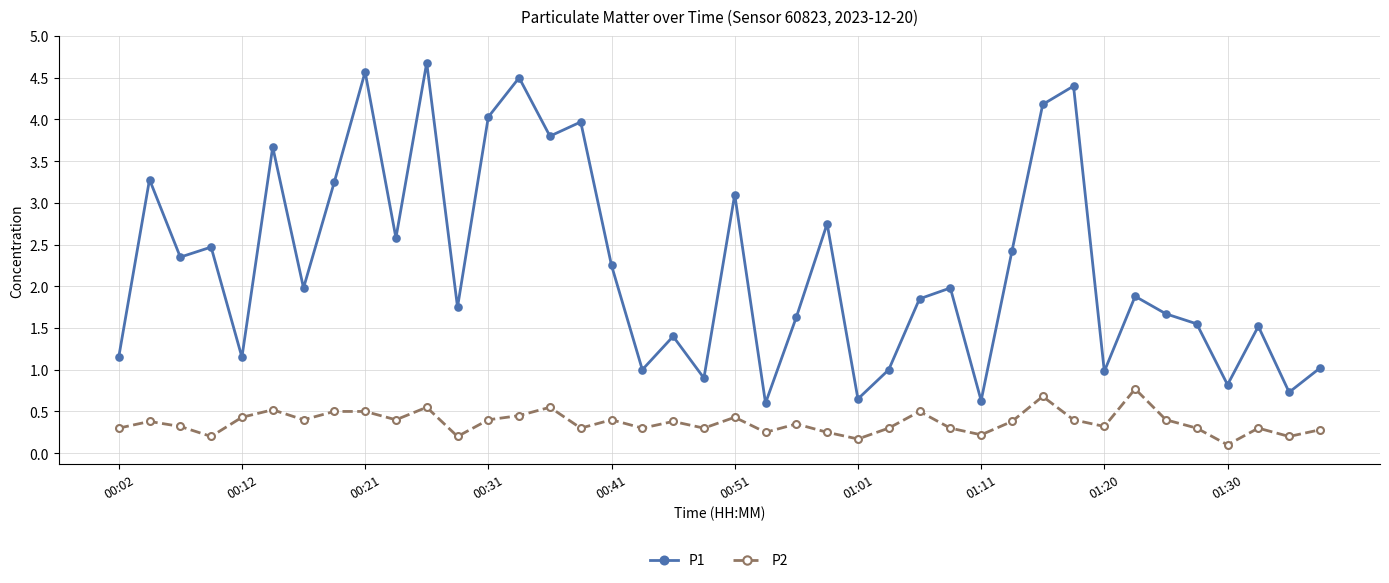

True or false: P1 and P2 intersect in this chart.

False